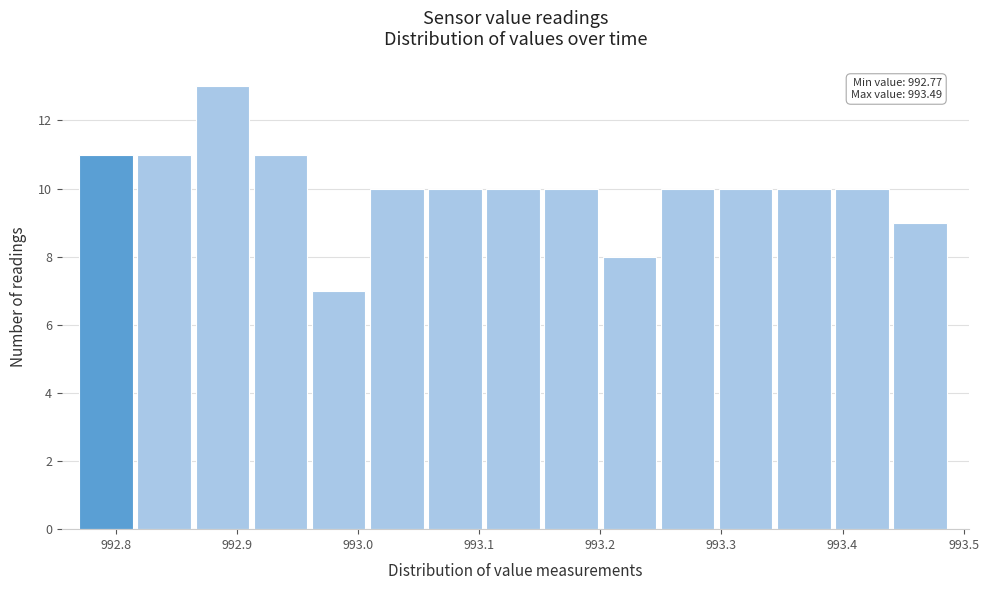

Which range on the x-axis has the tallest bar?

992.866 to 992.914